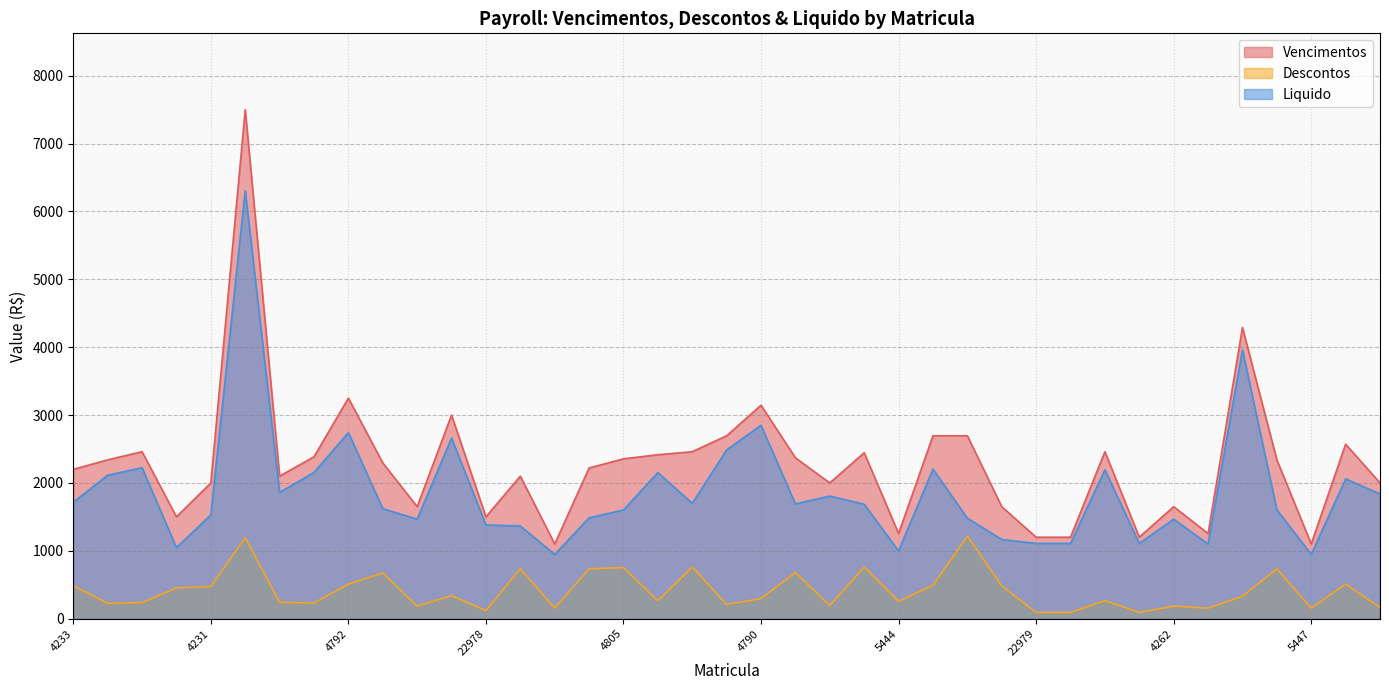

The Liquido series shows 1963.3 at 4790. True or false?

False